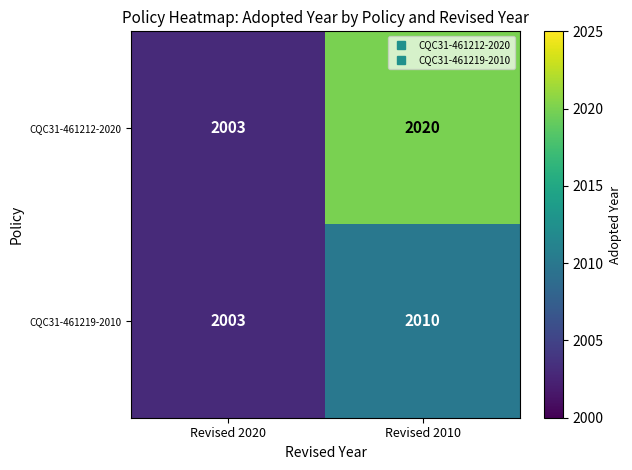

Reading left to right, list all the values displayed in this chart.

CQC31-461212-2020: Revised 2020=2003	Revised 2010=2020
CQC31-461219-2010: Revised 2020=2003	Revised 2010=2010